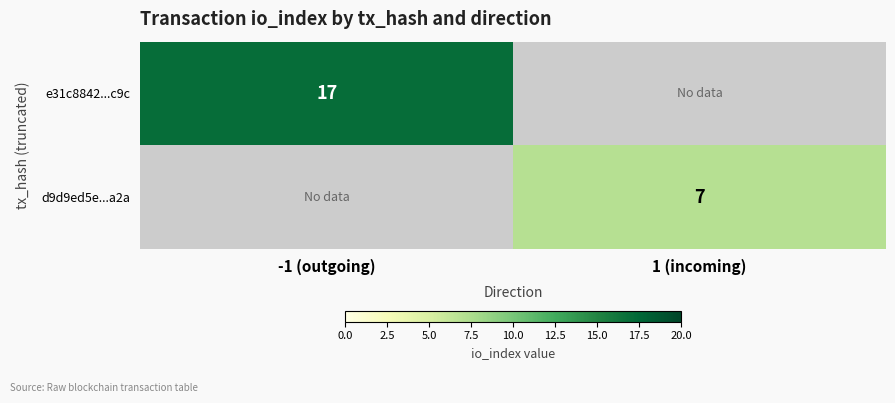

Is it true that d9d9ed5e...a2a equals 12 at 1 (incoming)?

False